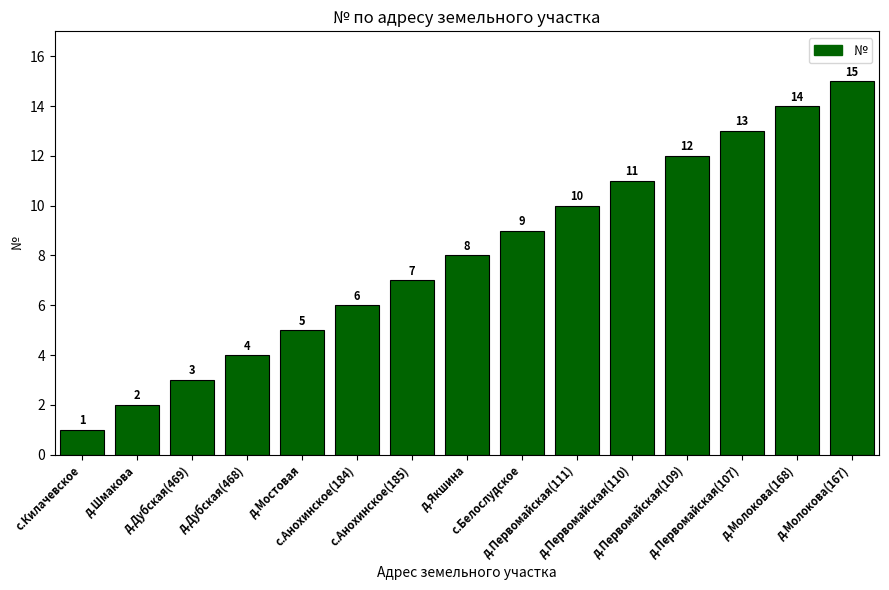

The chart shows a value of 5 at д.Мостовая. True or false?

True